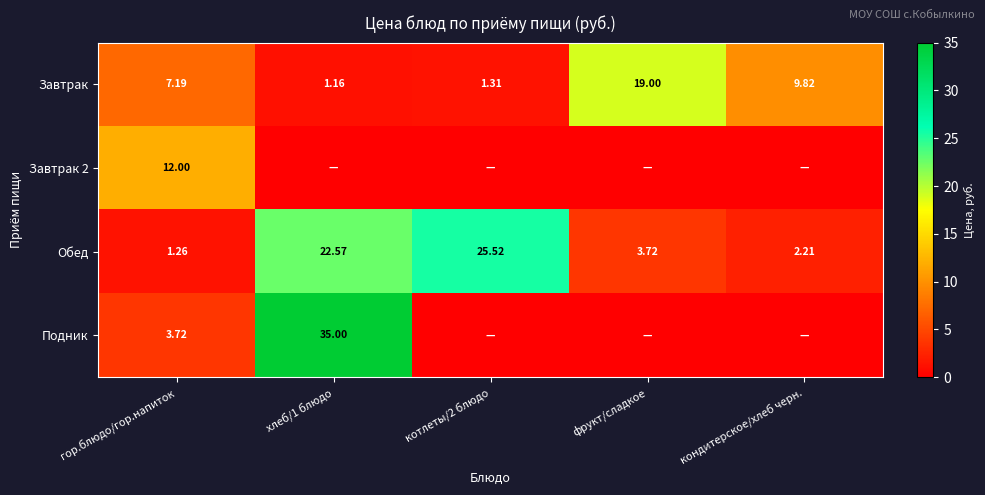

Where is Завтрак nearest to the value 10?

кондитерское/хлеб черн.